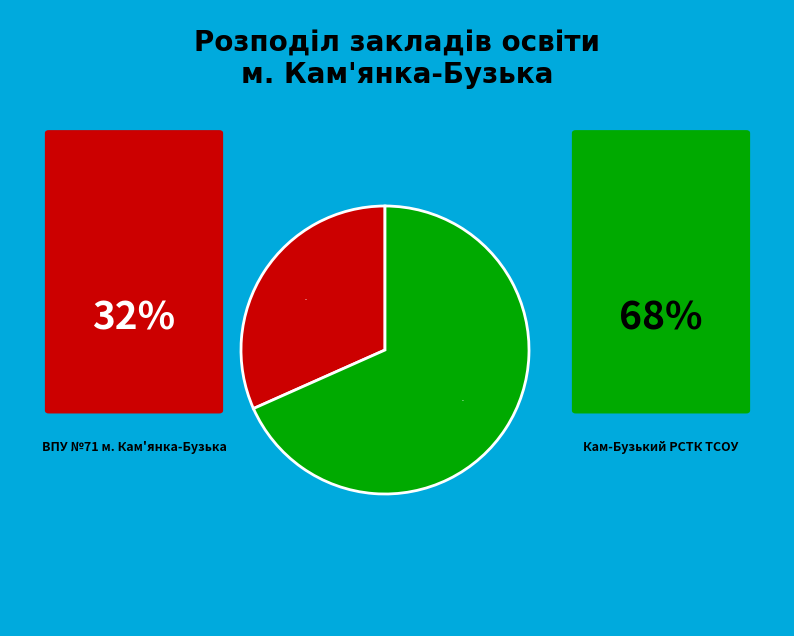

Is there any slice that represents more than half of the pie?

Yes